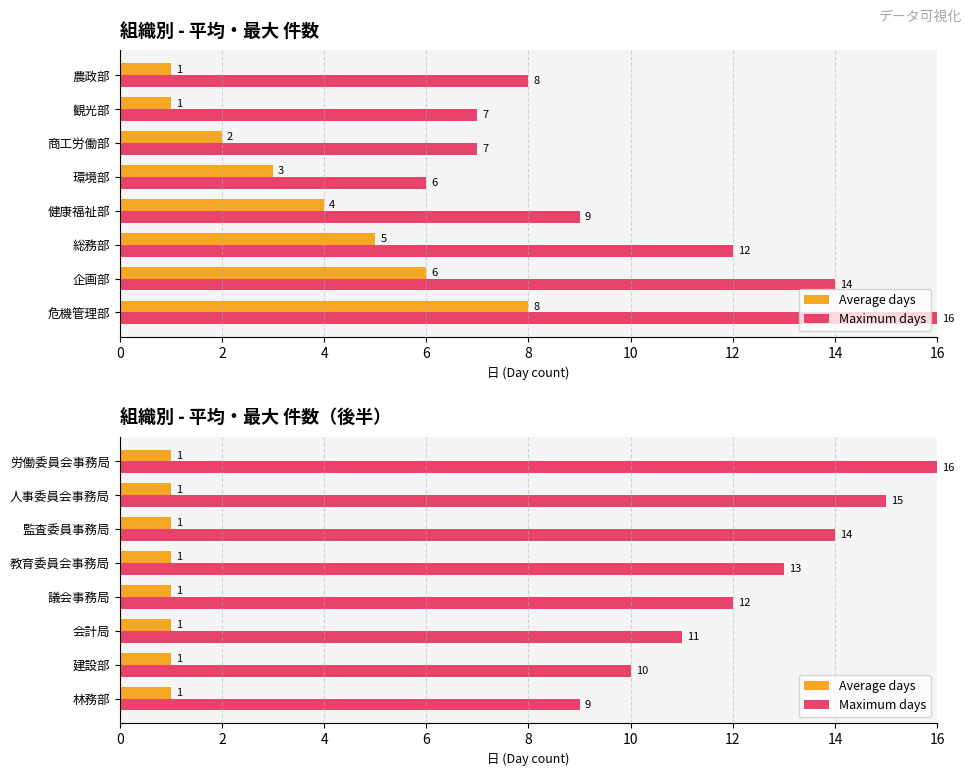

The Maximum days series shows 10.0 at 2. True or false?

True